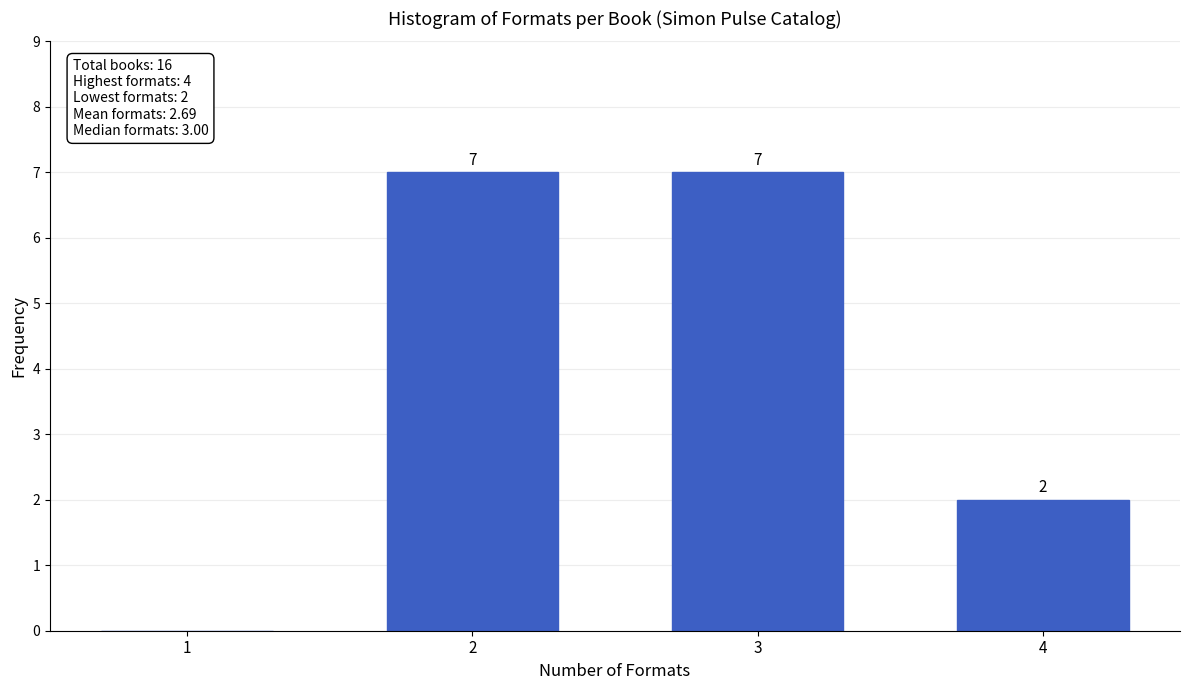

Reading left to right, list all the values displayed in this chart.

1=0	2=7	3=7	4=2